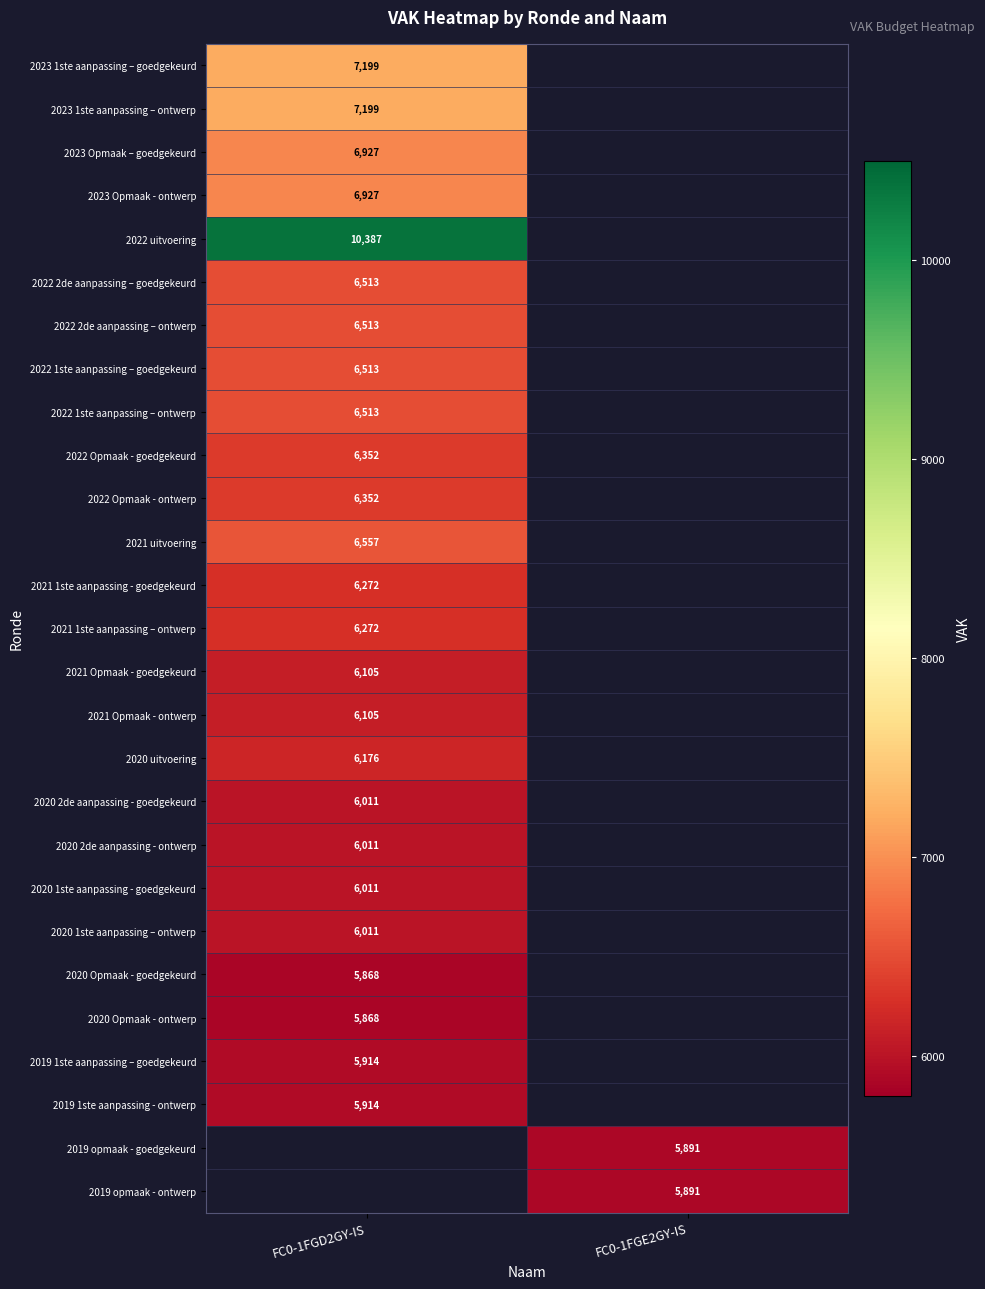

True or false: 2022 2de aanpassing – goedgekeurd has a value of 6513 at FC0-1FGD2GY-IS.

True